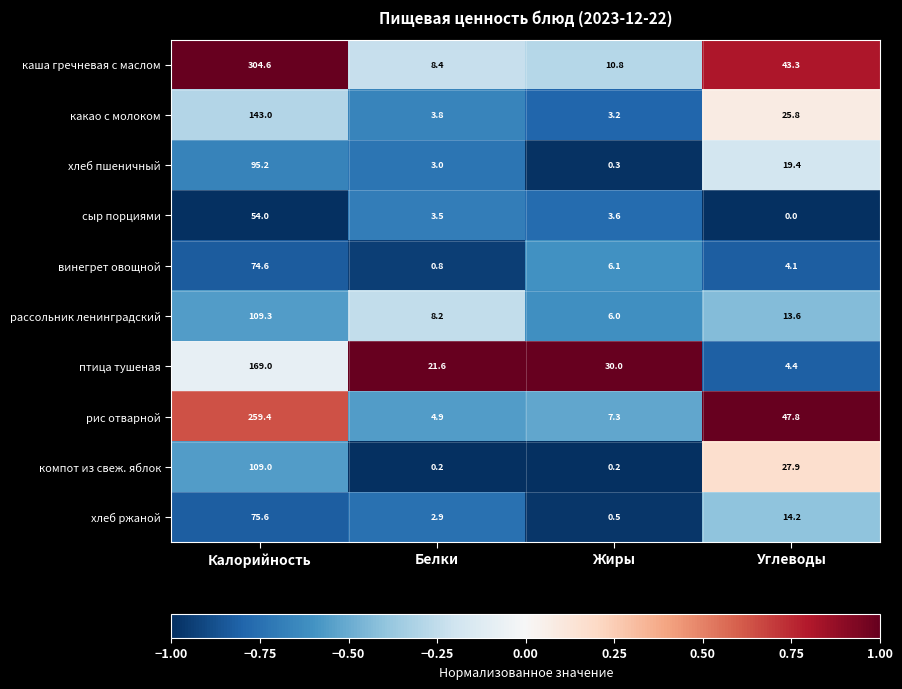

What is the total value across all series at Углеводы?

200.5